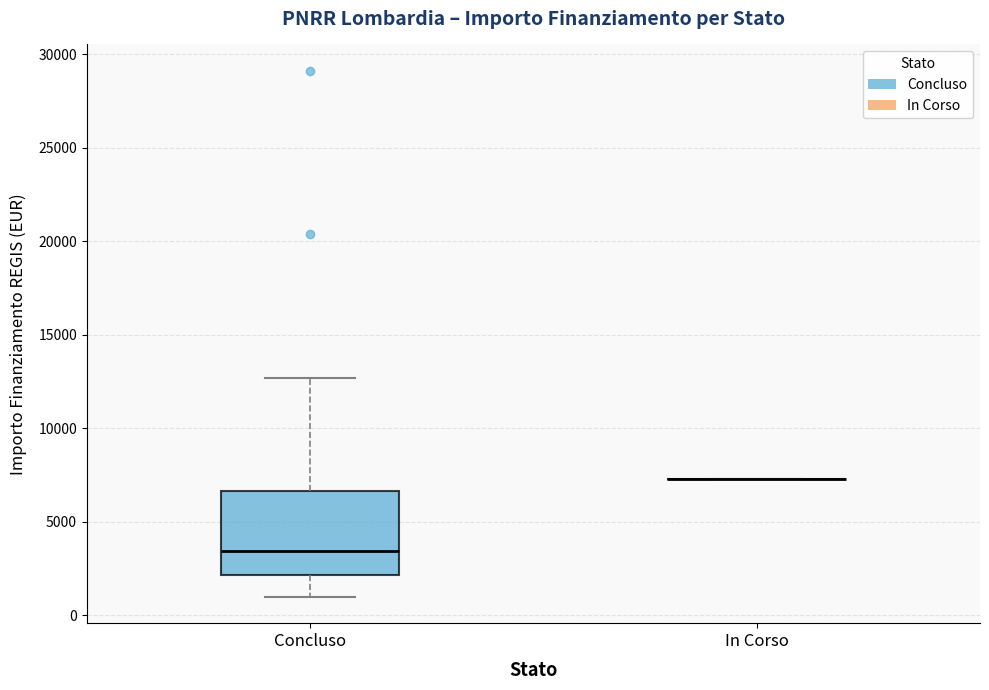

Reading left to right, read every box against the y-axis: the position of its median line, the range the box covers, and the ends of its whiskers. The values are not printed on the chart, so give them approximately, as read against the axis.

Concluso: median 3500, box 2000 to 6500, whiskers 1000 to 12500
In Corso: box collapsed to a line at 7500, whiskers 7500 to 7500